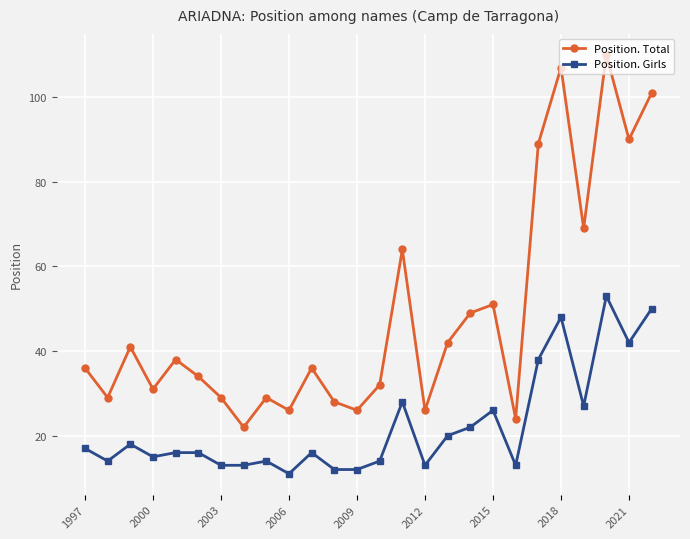

Which series has the largest range (max minus min)?

Position. Total